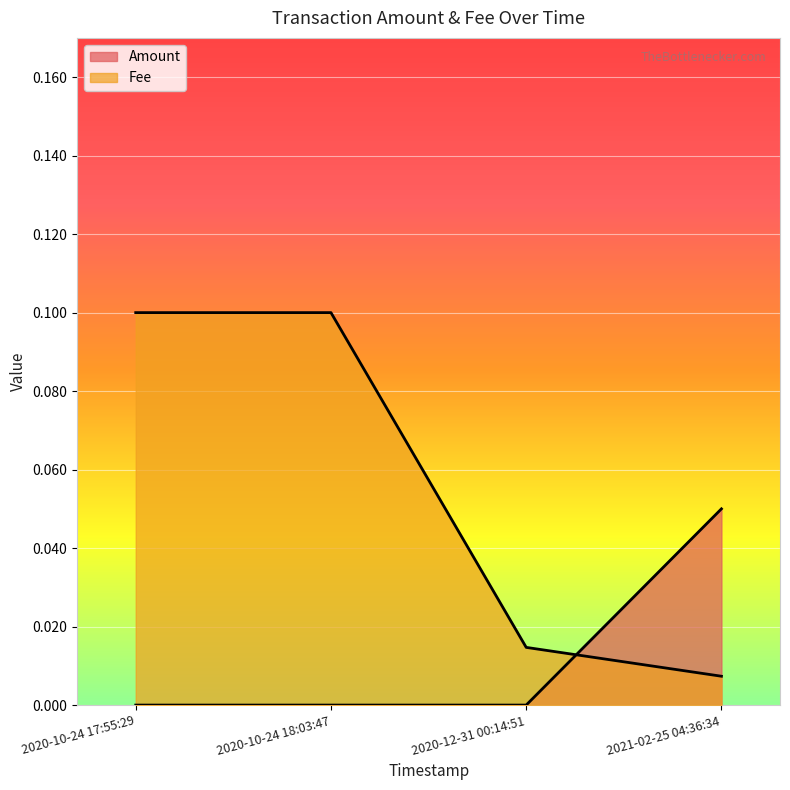

Reading left to right, transcribe all the data shown in this chart.

Amount: 2020-10-24 17:55:29=0.0	2020-10-24 18:03:47=0.0	2020-12-31 00:14:51=0.0	2021-02-25 04:36:34=0.1
Fee: 2020-10-24 17:55:29=0.1	2020-10-24 18:03:47=0.1	2020-12-31 00:14:51=0.0	2021-02-25 04:36:34=0.0